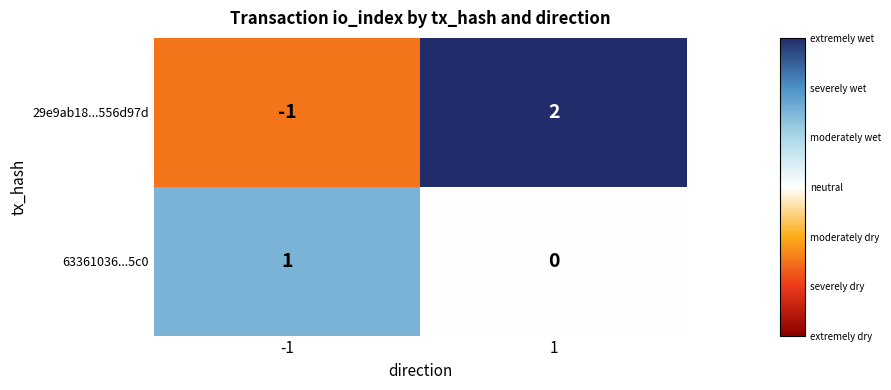

Is the value of 29e9ab18...556d97d at -1 greater than the value of 63361036...5c0 at -1?

No